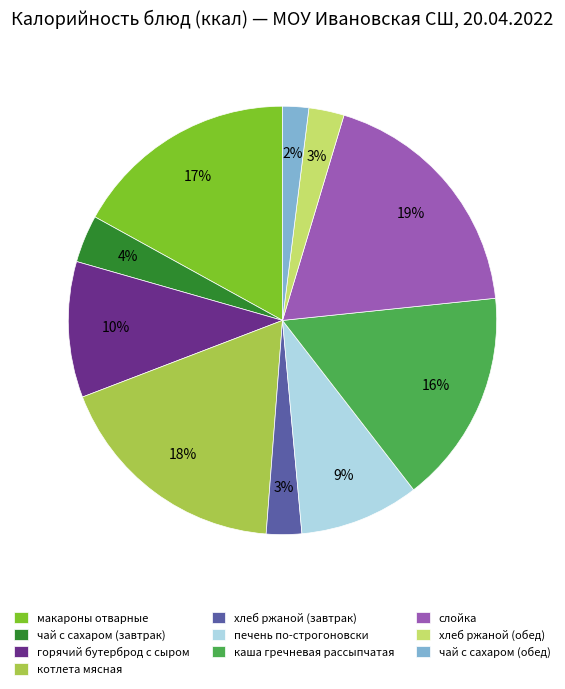

True or false: каша гречневая рассыпчатая accounts for 4% of the total.

False